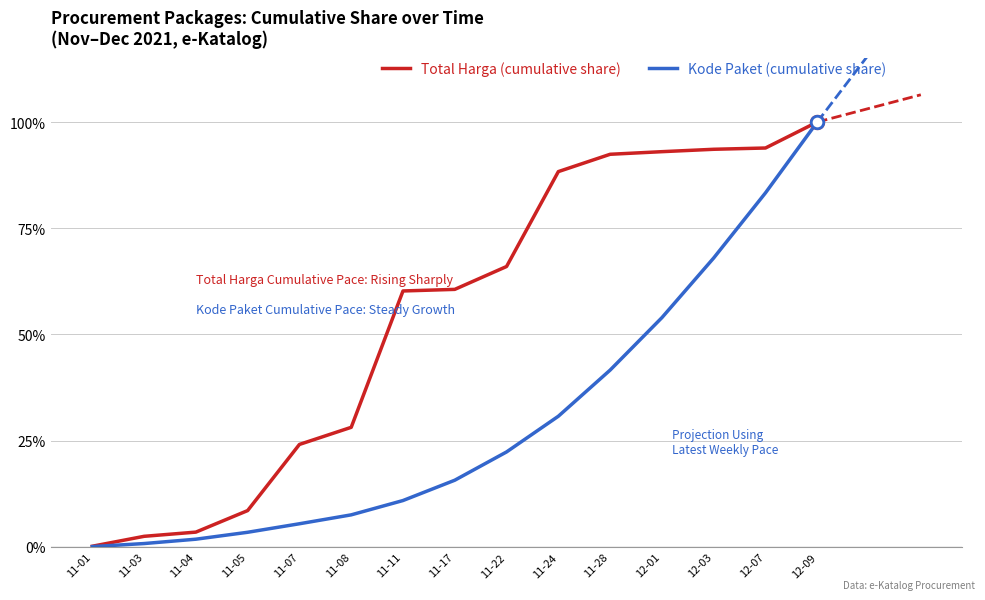

True or false: Kode Paket (cumulative share) and Total Harga (cumulative share) intersect in this chart.

False